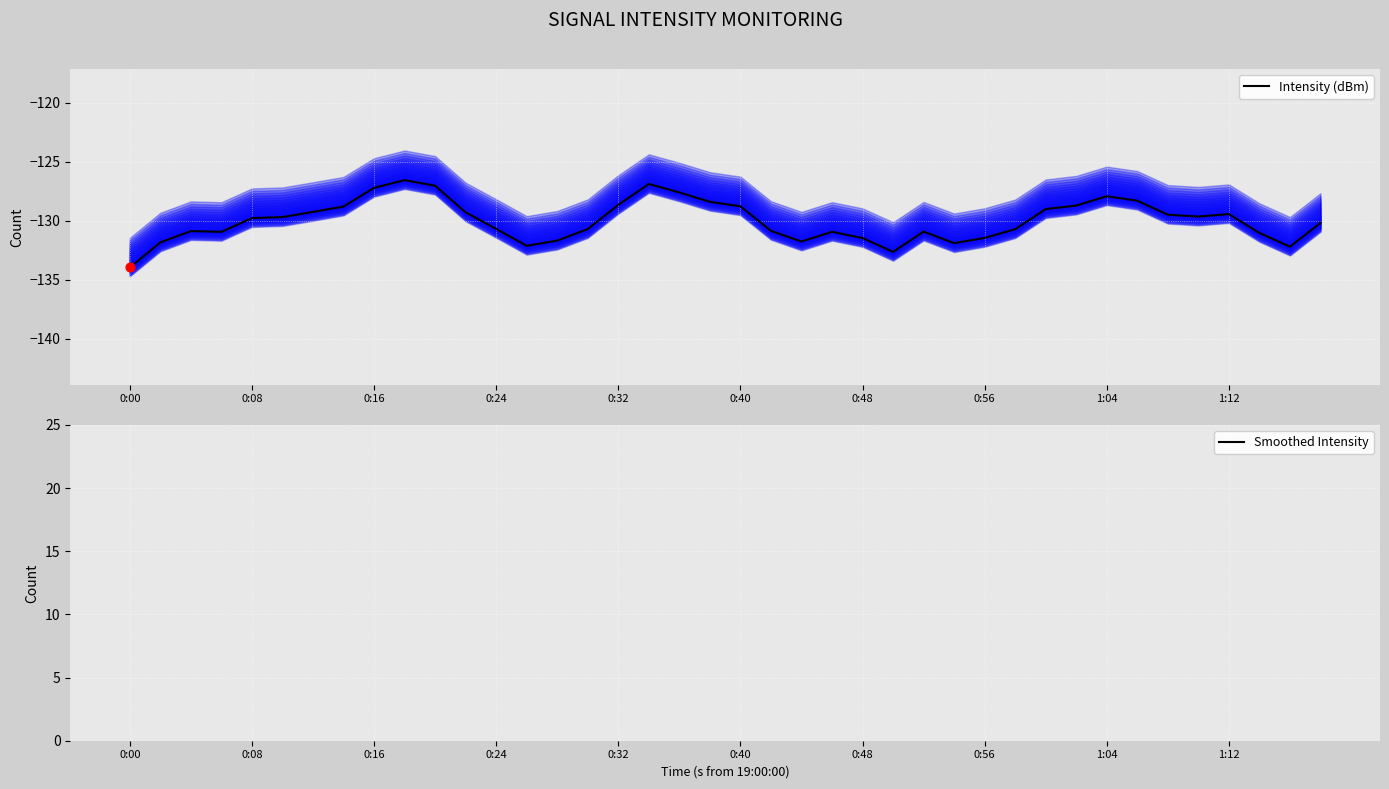

Which series has the widest spread of Y values?

Intensity (dBm)